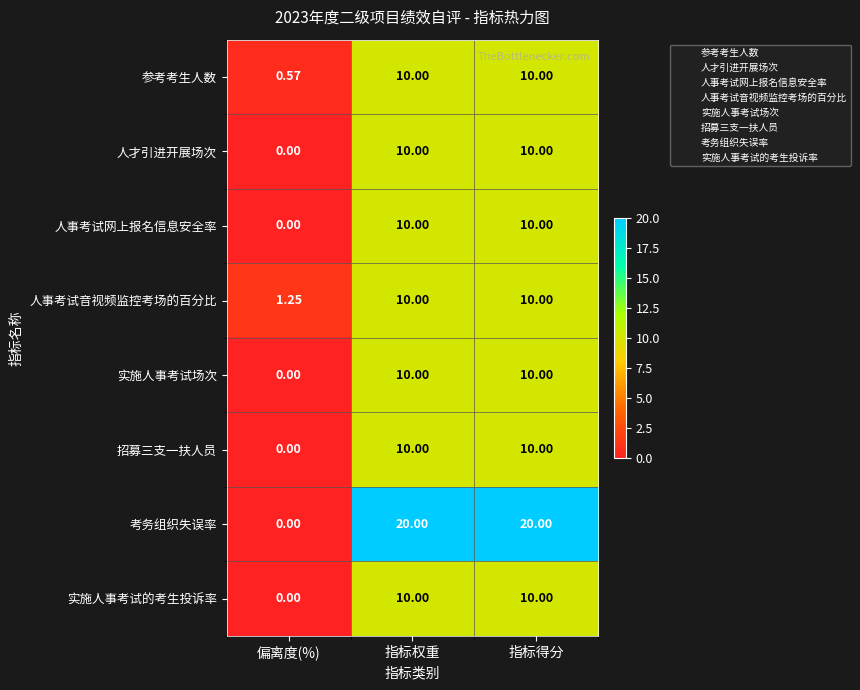

At which label is 人事考试音视频监控考场的百分比 closest to 5?

偏离度(%)